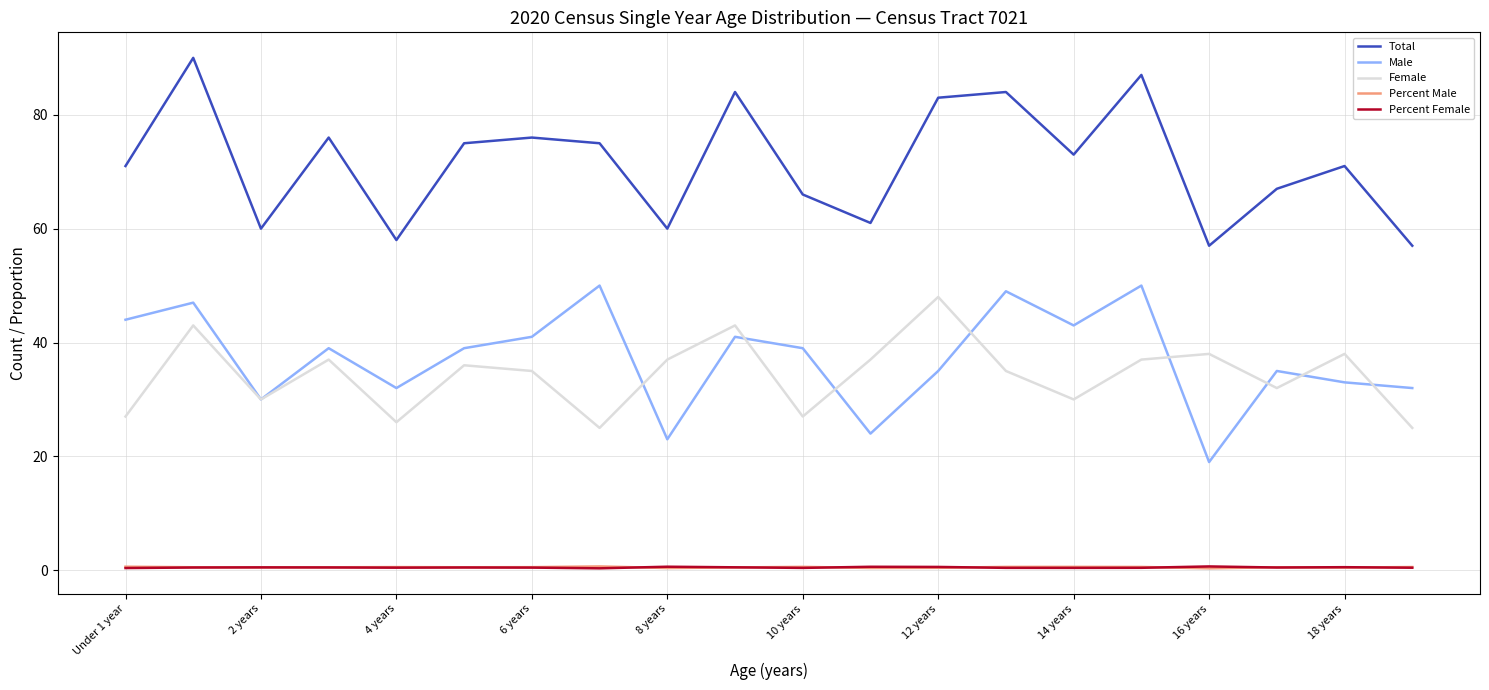

How many lines are shown in the chart?

5